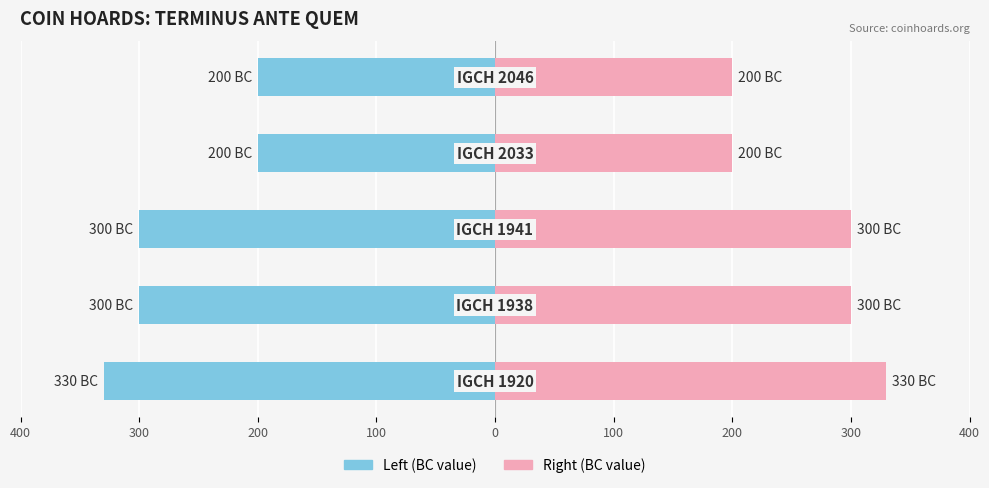

List the series in order of their overall mean, highest first.

Terminus Ante Quem (BC) mirror, Terminus Ante Quem (BC)